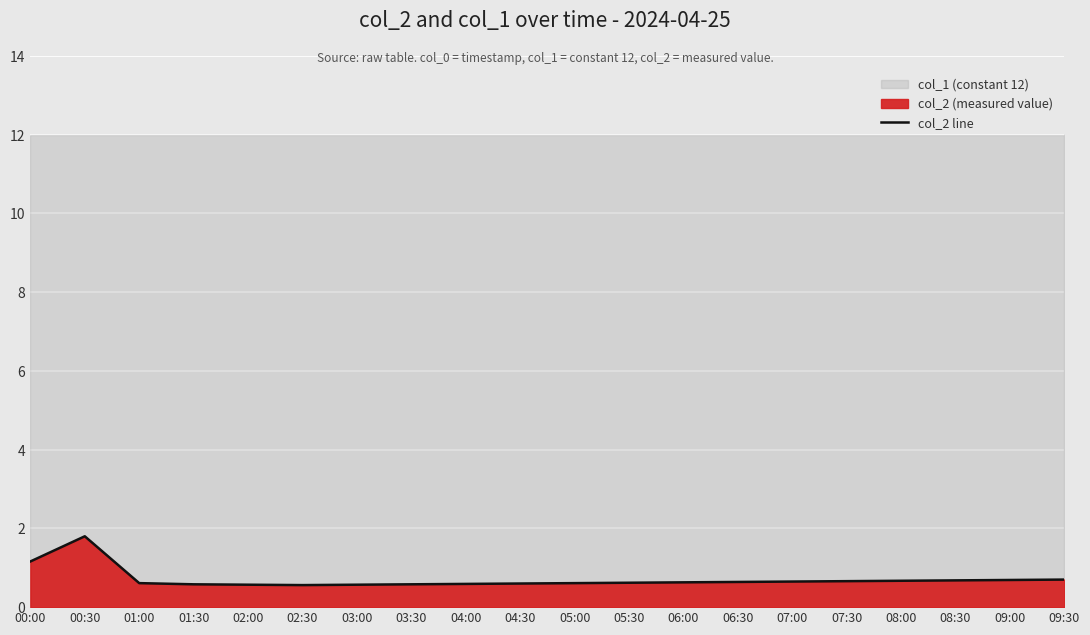

Is it true that the value at 03:00 is 0.7?

False